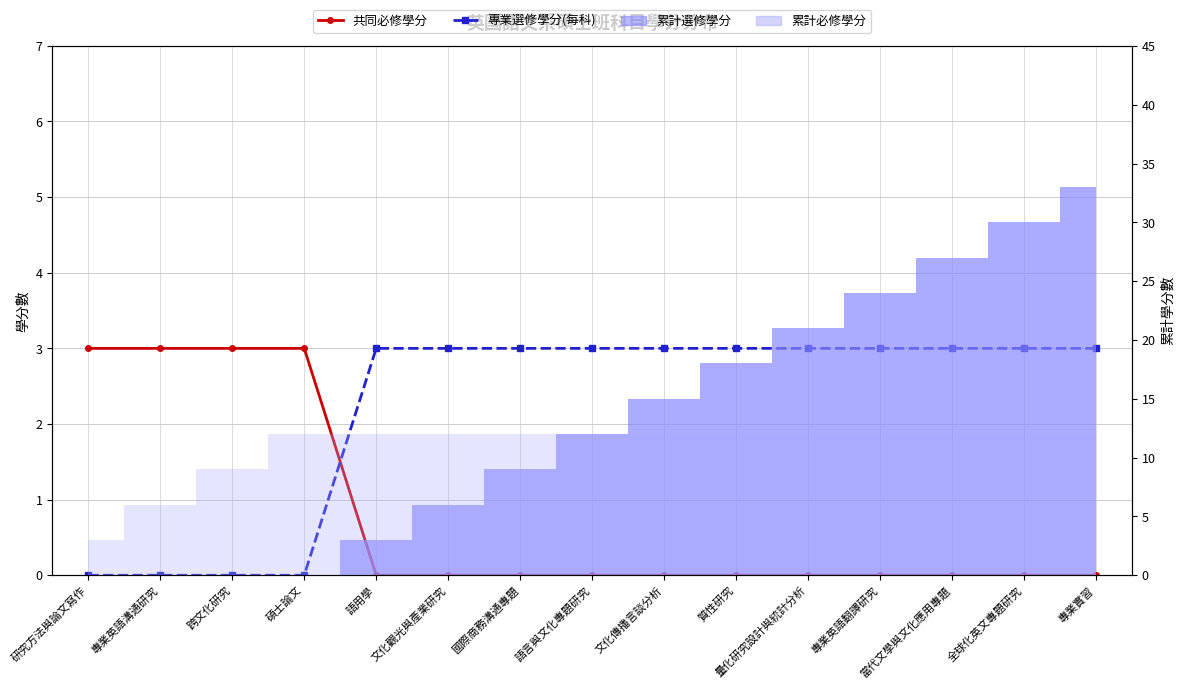

Is it true that 共同必修學分 equals 0 at 文化觀光與產業研究?

True